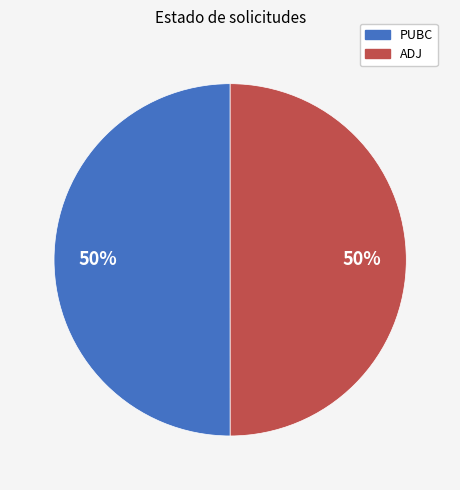

To the nearest percent, what percentage of the pie is PUBC?

50%